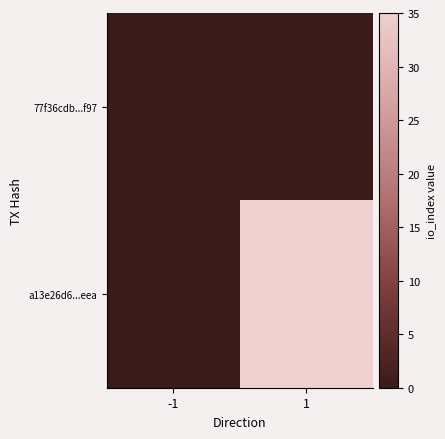

Rank the series by their maximum value, from lowest to highest.

77f36cdb...f97, a13e26d6...eea